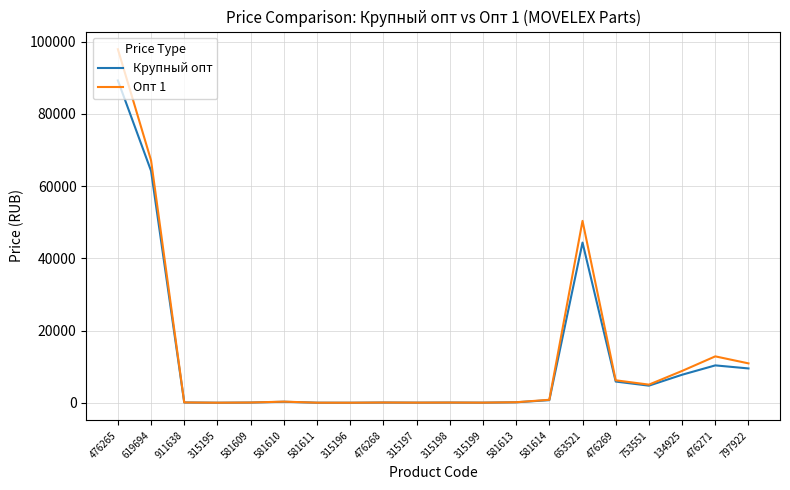

At how many categories does at least one series exceed 92258?

1